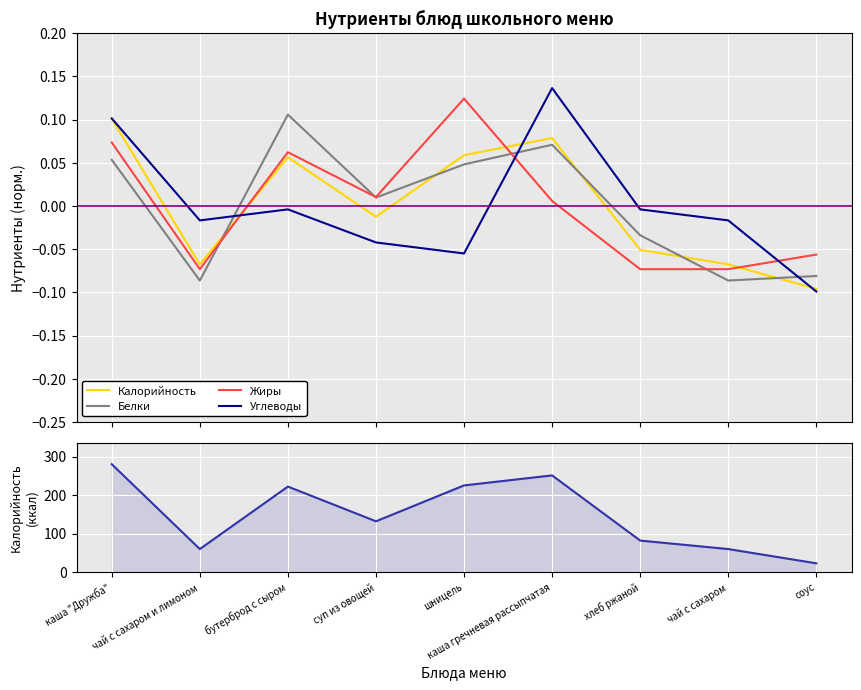

True or false: Калорийность and Углеводы cross at least once.

False